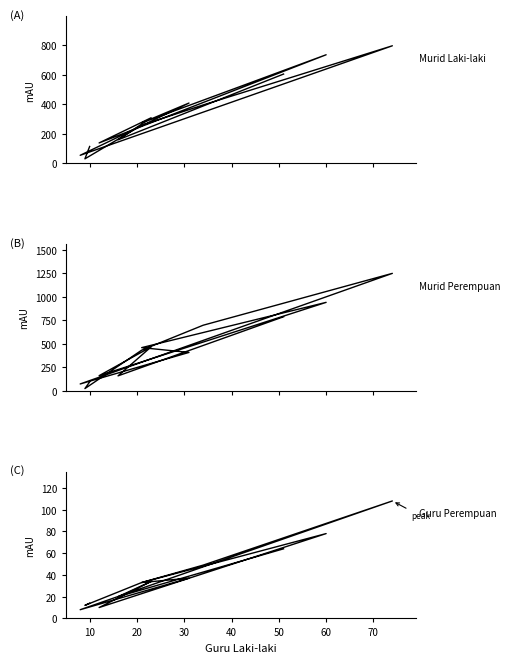

List the series in order of their overall mean, lowest first.

Guru Perempuan, Murid Laki-laki, Murid Perempuan